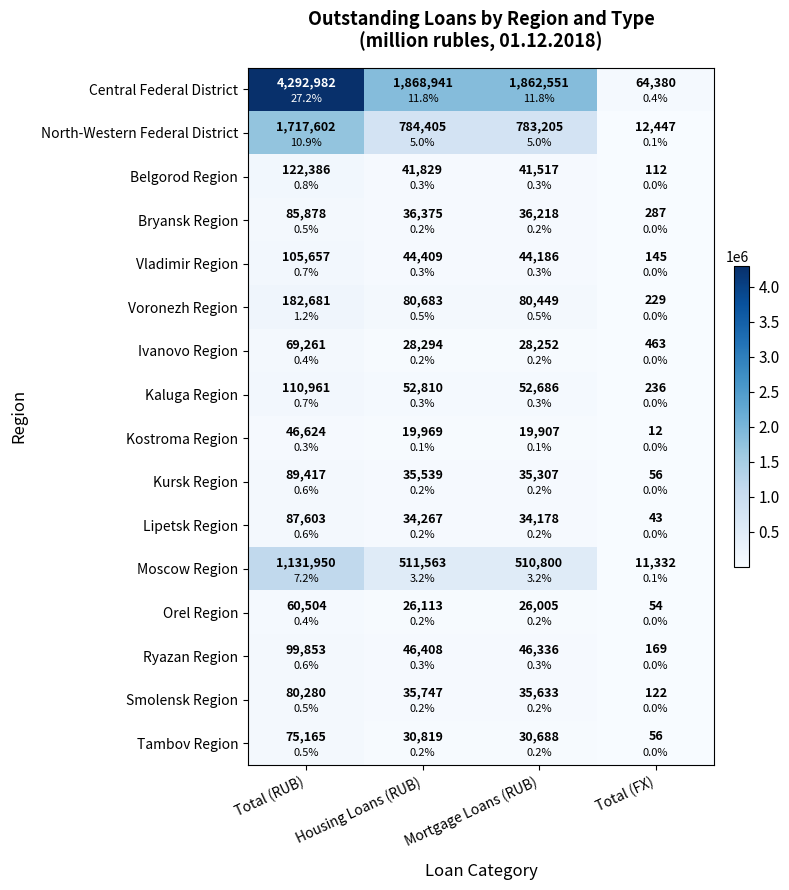

Rank the series at Mortgage Loans (RUB) from highest to lowest value.

Central Federal District, North-Western Federal District, Moscow Region, Voronezh Region, Kaluga Region, Ryazan Region, Vladimir Region, Belgorod Region, Bryansk Region, Smolensk Region, Kursk Region, Lipetsk Region, Tambov Region, Ivanovo Region, Orel Region, Kostroma Region